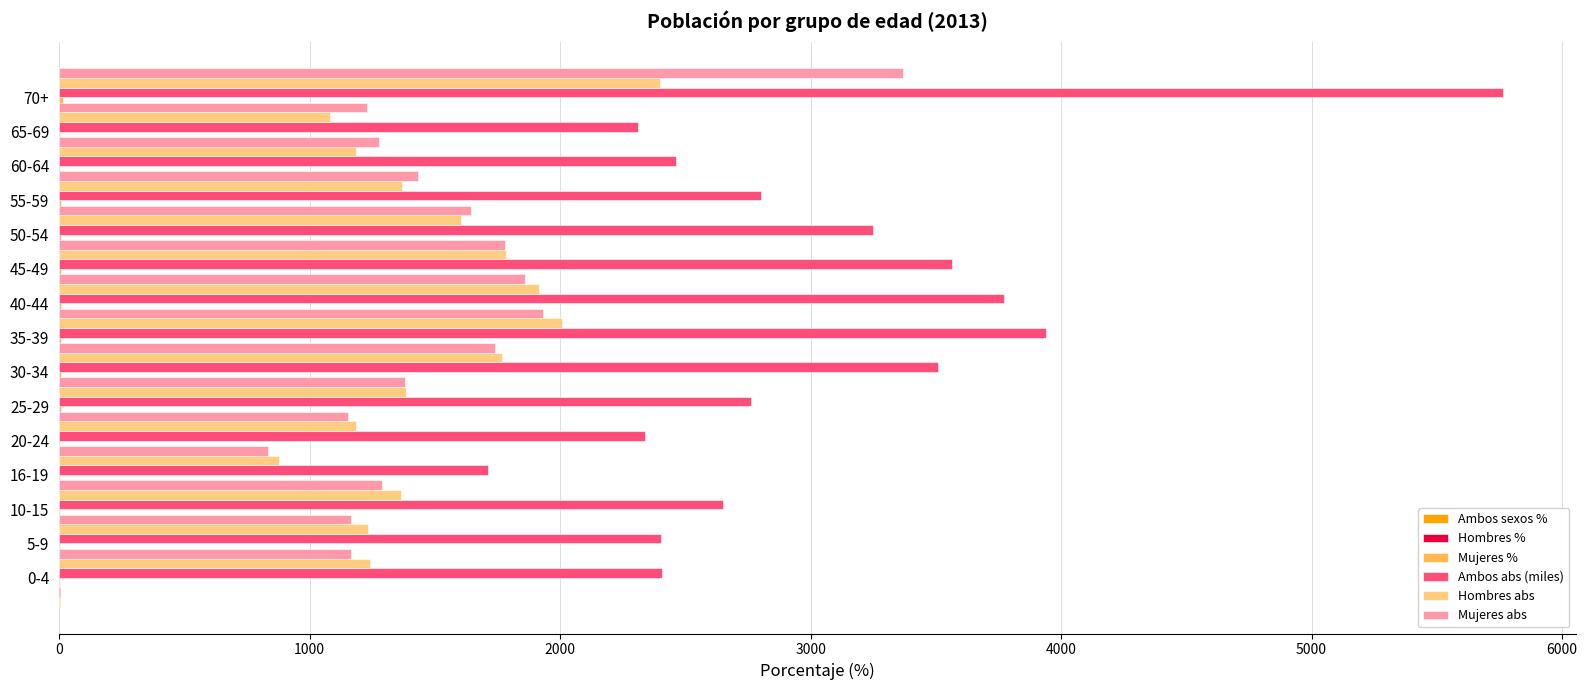

Between 20-24 and 55-59, which is larger?

20-24